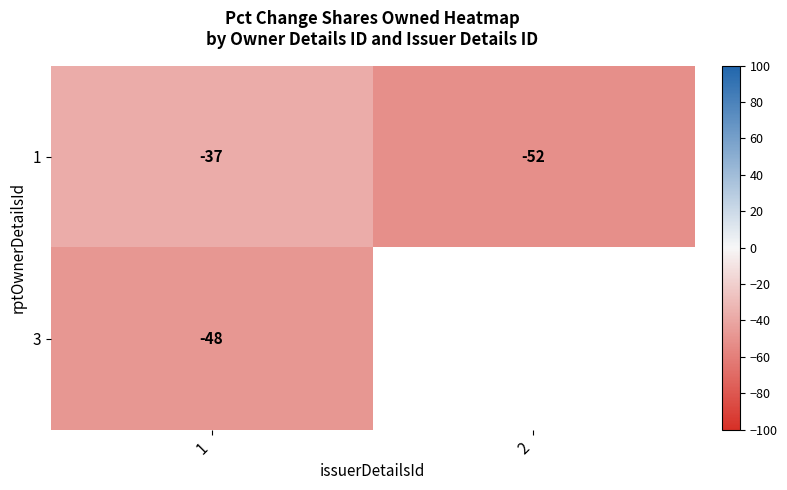

Is it true that row_0 equals -37.0 at 1?

True